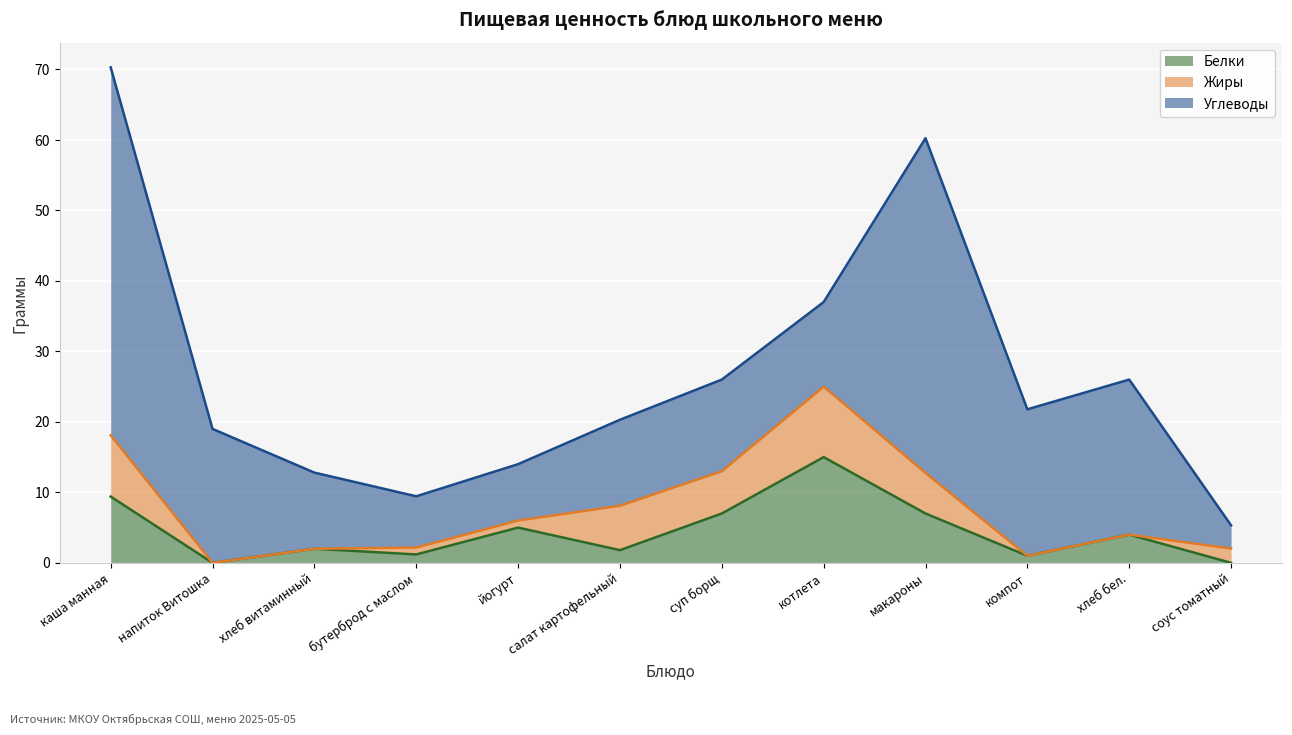

What is the sum of all Белки values?

53.4